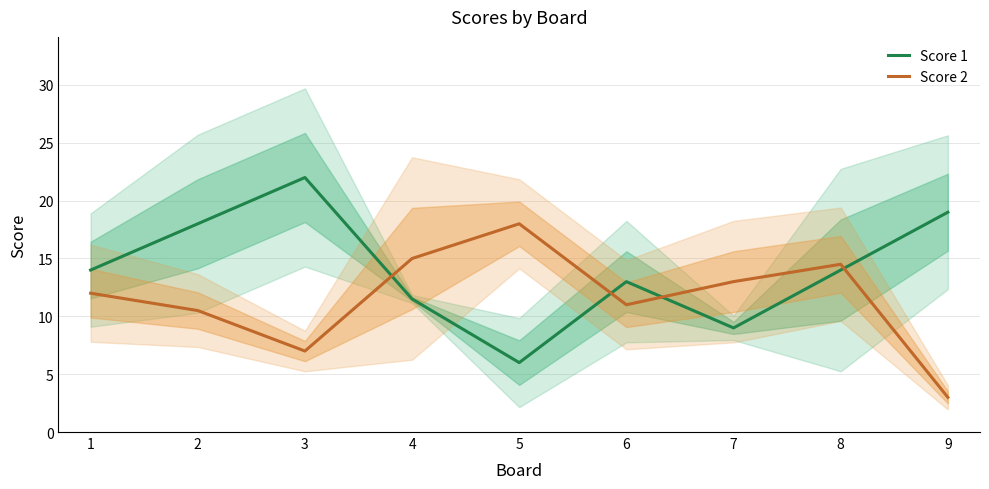

Reading right to left, transcribe all the data shown in this chart.

Score 1: 19.0	14.0	9.0	13.0	6.0	11.5	22.0	18.0	14.0
Score 2: 3.0	14.5	13.0	11.0	18.0	15.0	7.0	10.5	12.0